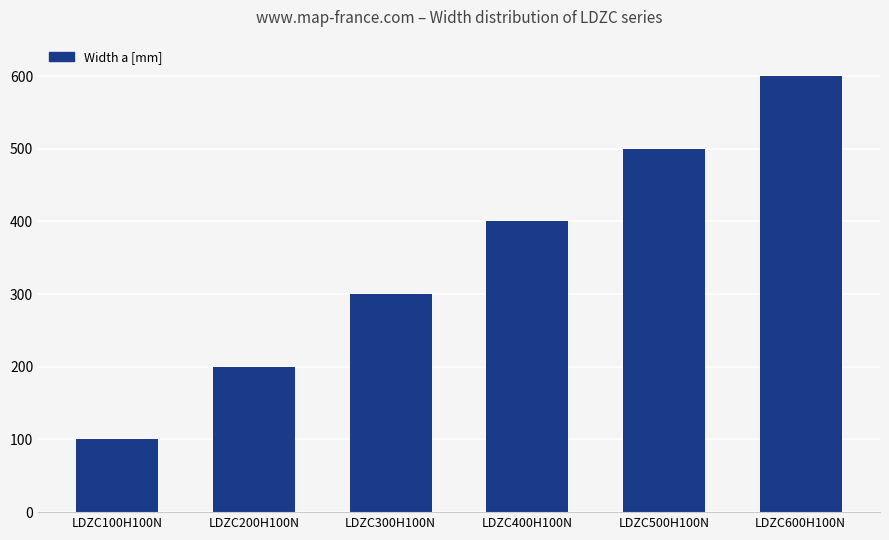

Reading left to right, what are all the values shown in this chart?

100	200	300	400	500	600